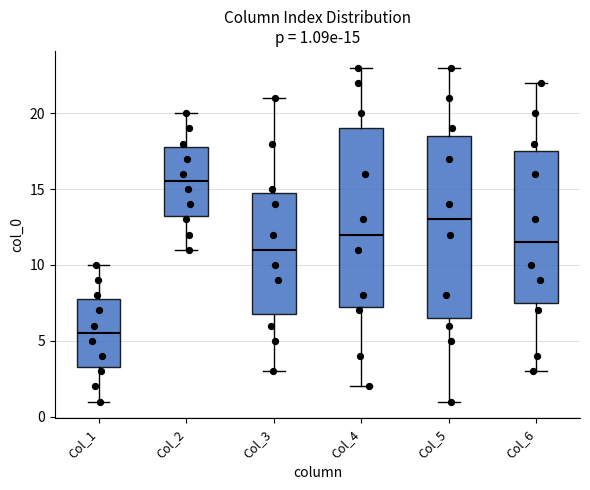

Which box's median line is the lowest?

Col_1